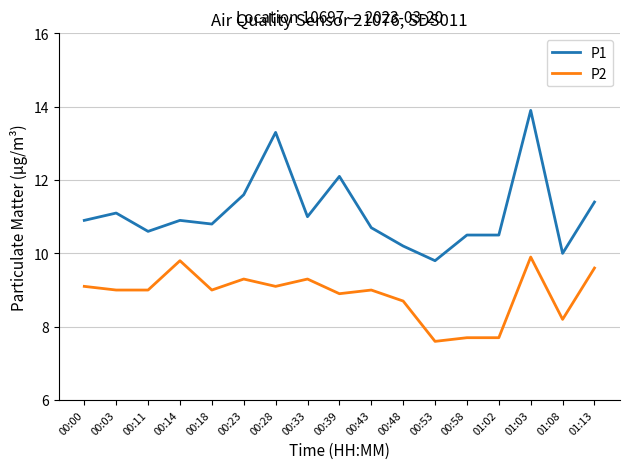

At which label does P2 first exceed 9?

00:00